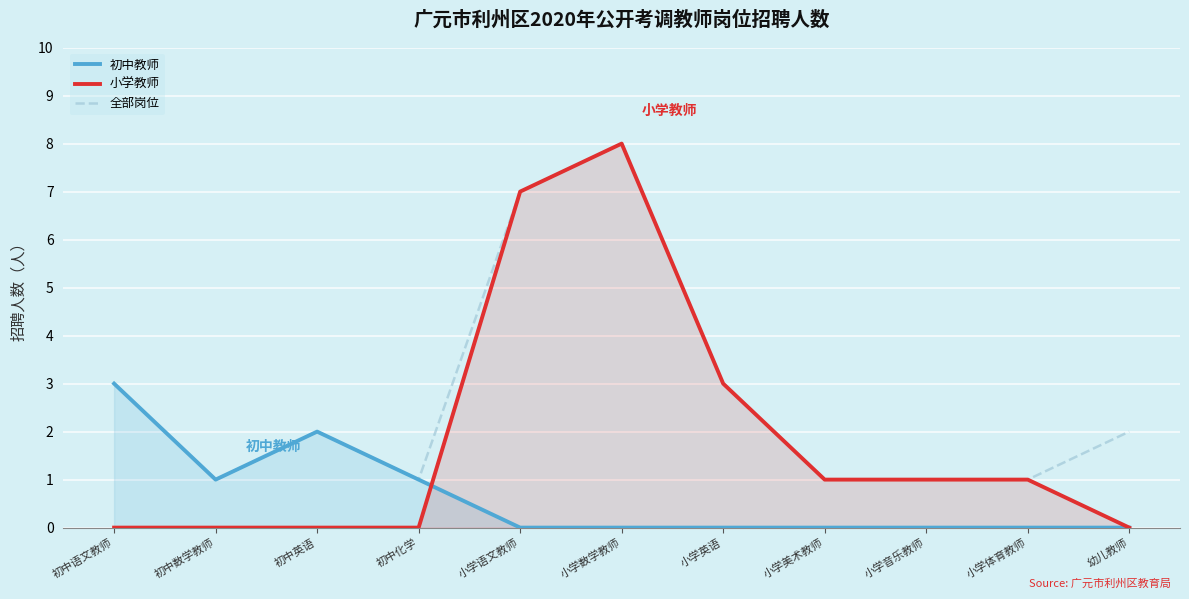

How many interior local valleys does the 初中教师 series have?

1